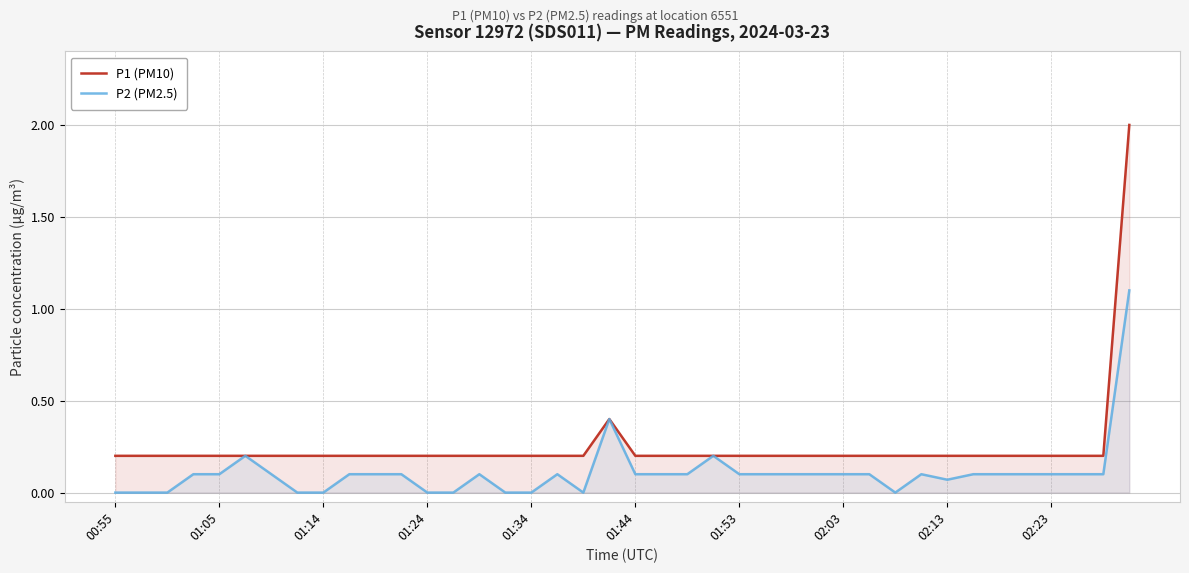

Reading left to right, what are all the values shown in this chart?

P1 (PM10): 0.2	0.2	0.2	0.2	0.2	0.2	0.2	0.2	0.2	0.2	0.2	0.2	0.2	0.2	0.2	0.2	0.2	0.2	0.2	0.4	0.2	0.2	0.2	0.2	0.2	0.2	0.2	0.2	0.2	0.2	0.2	0.2	0.2	0.2	0.2	0.2	0.2	0.2	0.2	2.0
P2 (PM2.5): 0.0	0.0	0.0	0.1	0.1	0.2	0.1	0.0	0.0	0.1	0.1	0.1	0.0	0.0	0.1	0.0	0.0	0.1	0.0	0.4	0.1	0.1	0.1	0.2	0.1	0.1	0.1	0.1	0.1	0.1	0.0	0.1	0.1	0.1	0.1	0.1	0.1	0.1	0.1	1.1